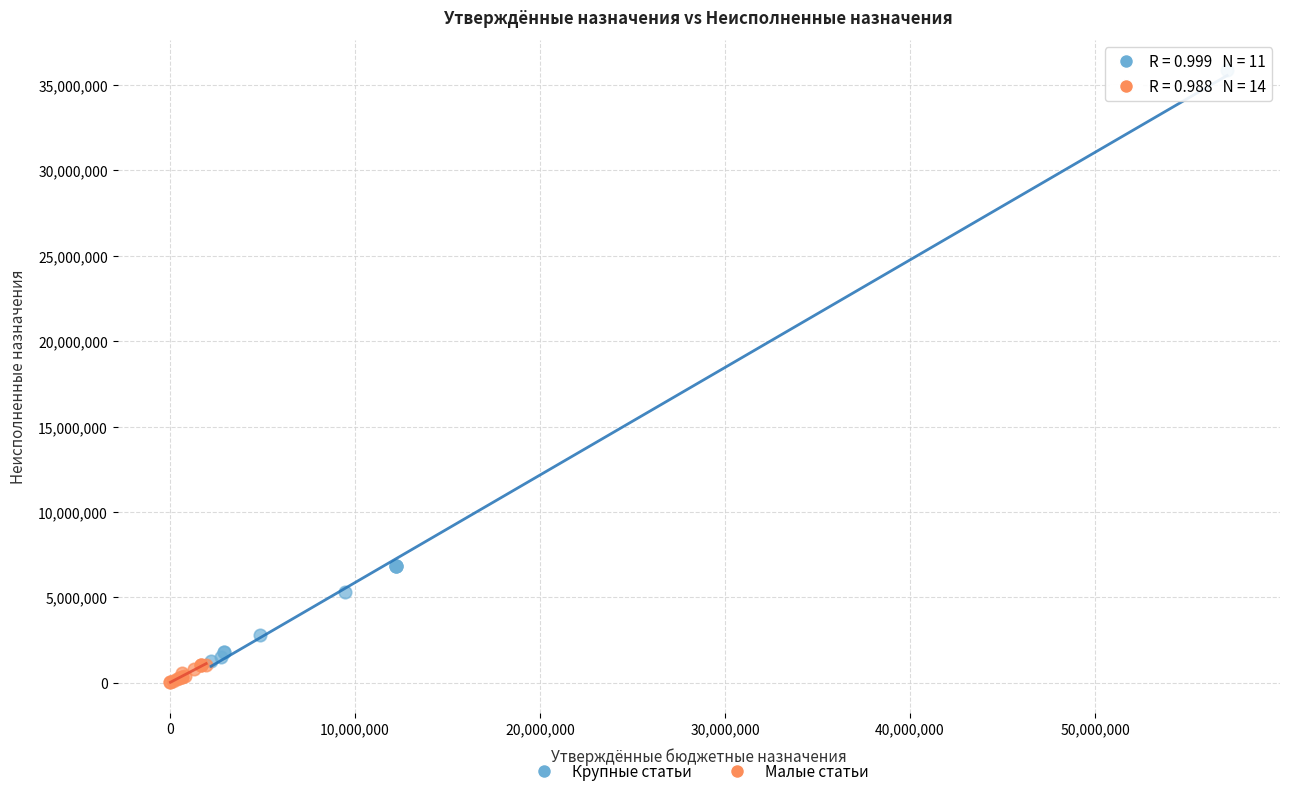

Which series contains the highest Y value?

Крупные статьи